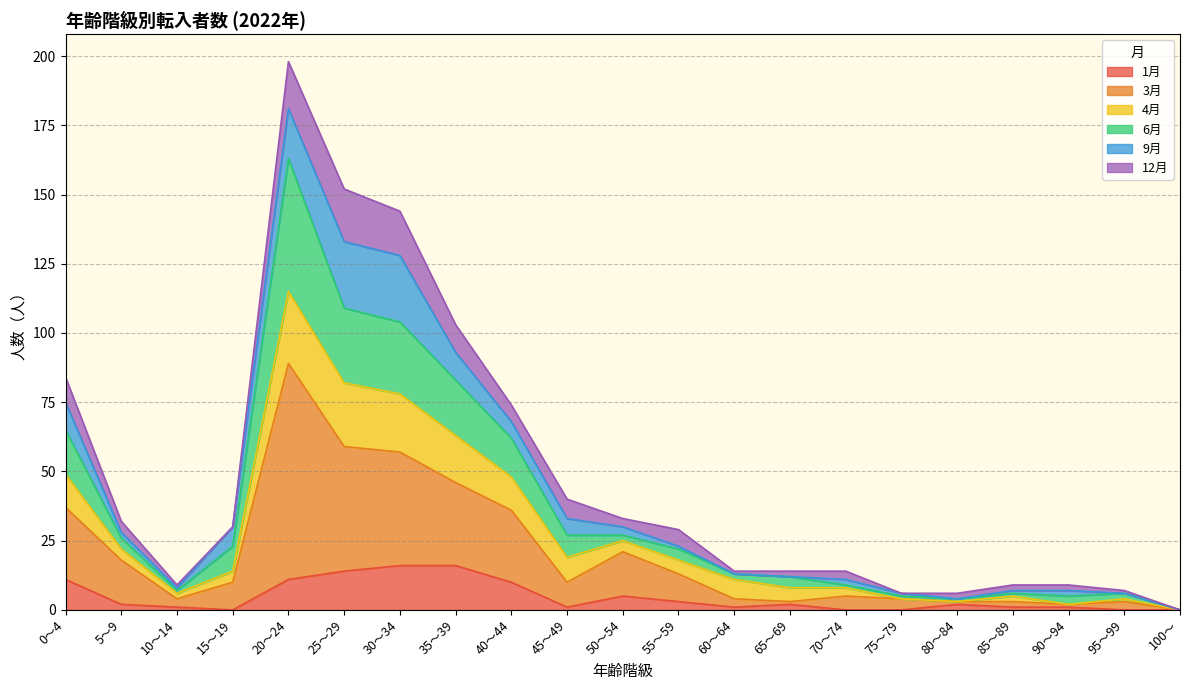

Which series has the widest spread of values?

3月